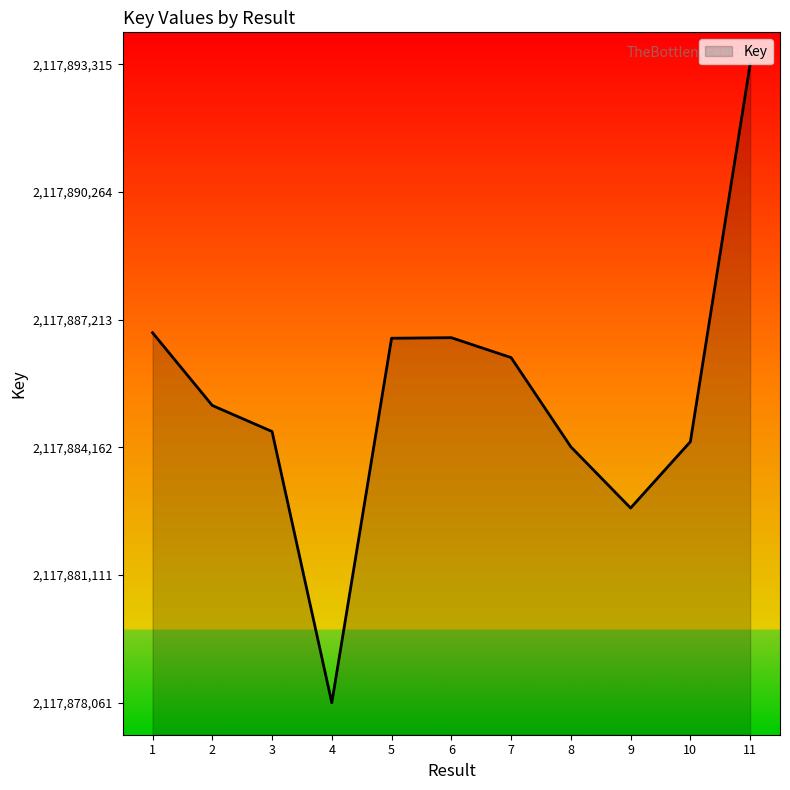

The value at 6 is 554427475. True or false?

False